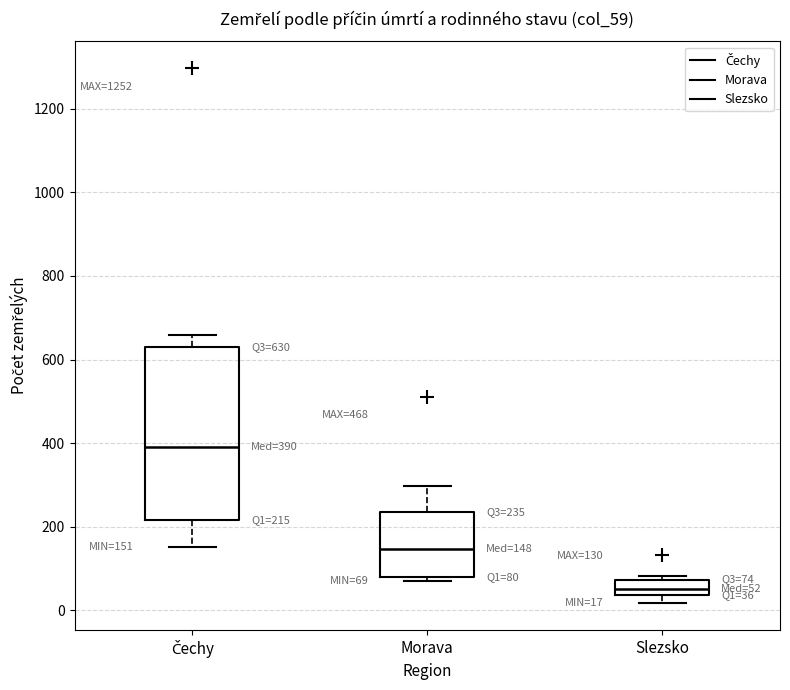

Which box has the highest median line?

Čechy